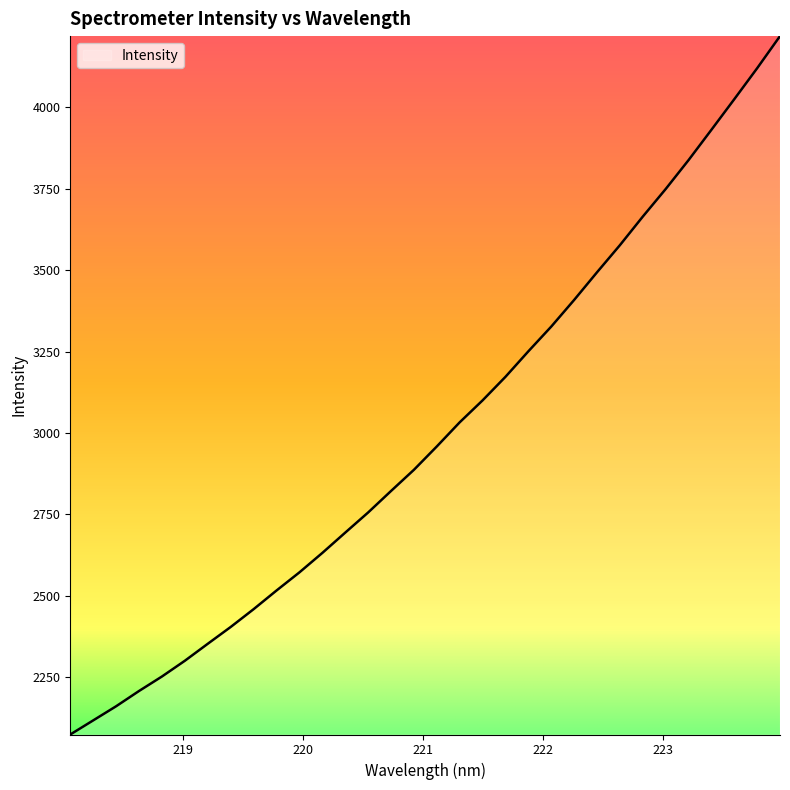

Does the chart have visible grid lines?

No